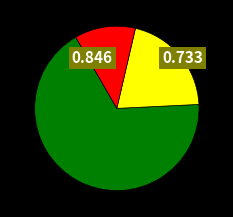

Is there any slice that represents more than half of the pie?

Yes